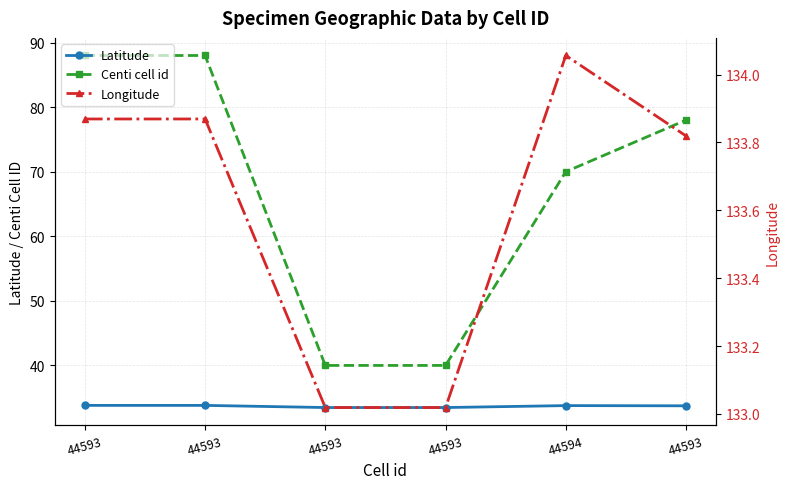

Which series has the largest range (max minus min)?

Centi cell id